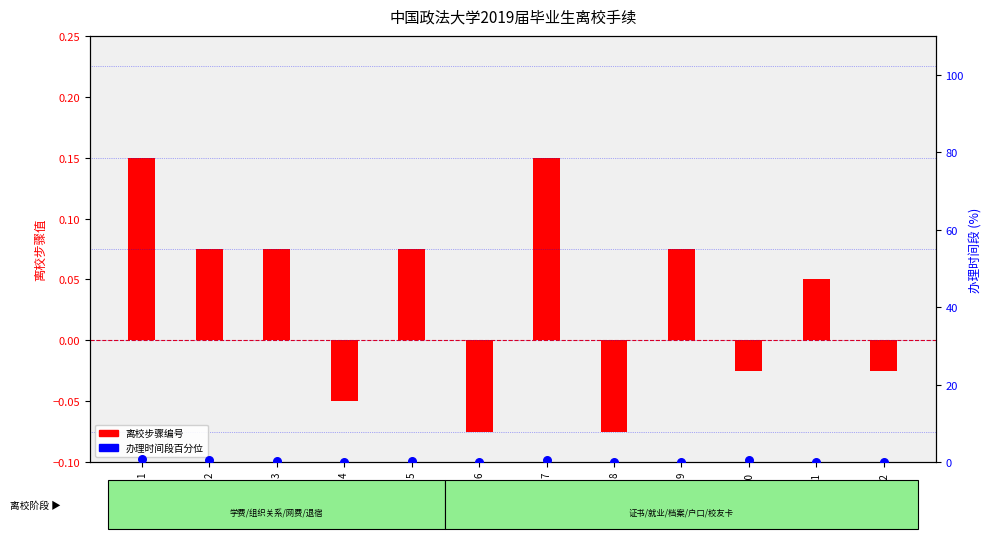

Which series has the largest total across all categories?

办理时间段 (百分位)